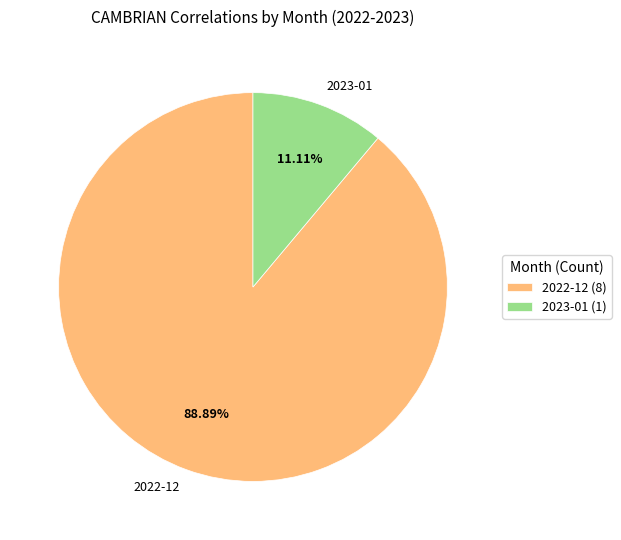

Which category has the biggest portion of the pie?

2022-12